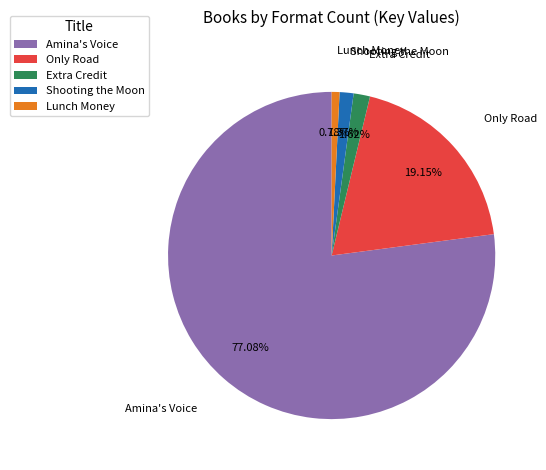

Which category has the biggest portion of the pie?

Amina's Voice